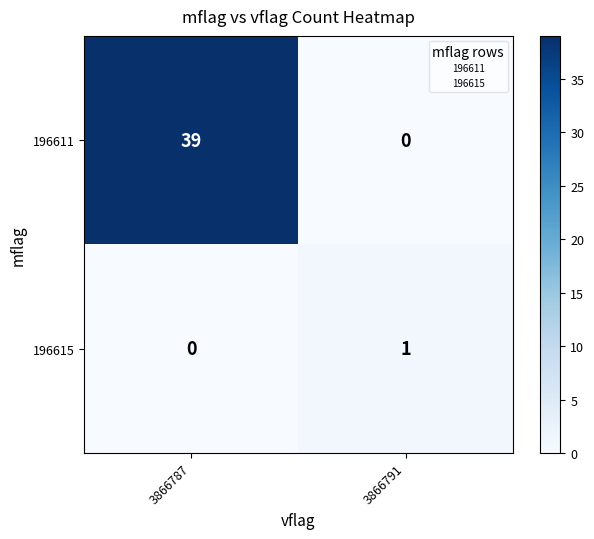

Between 3866787 and 3866791, which series saw the biggest shift?

196611